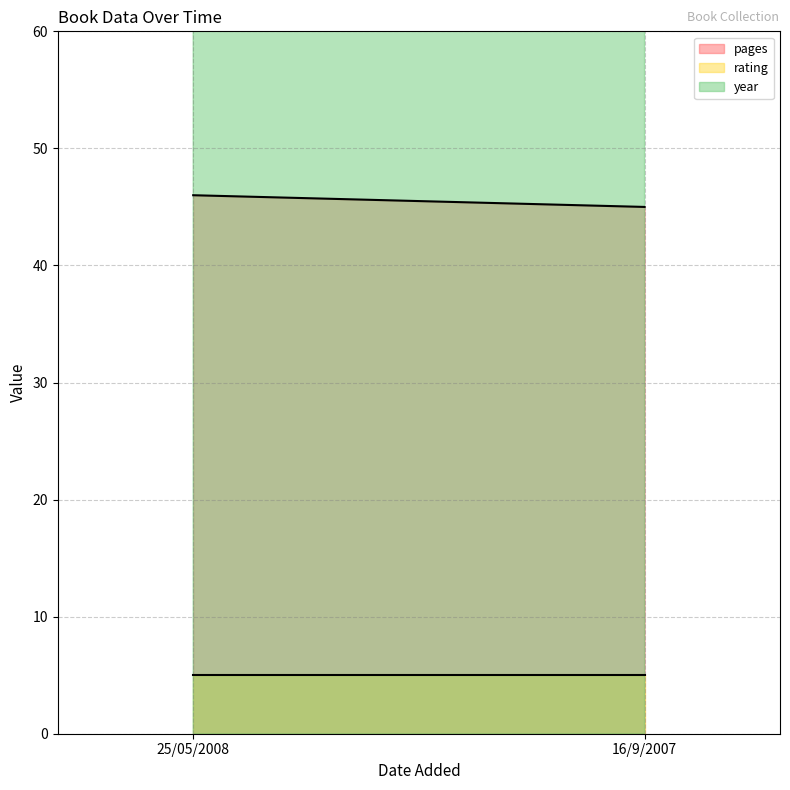

What position from the left is 25/05/2008?

1